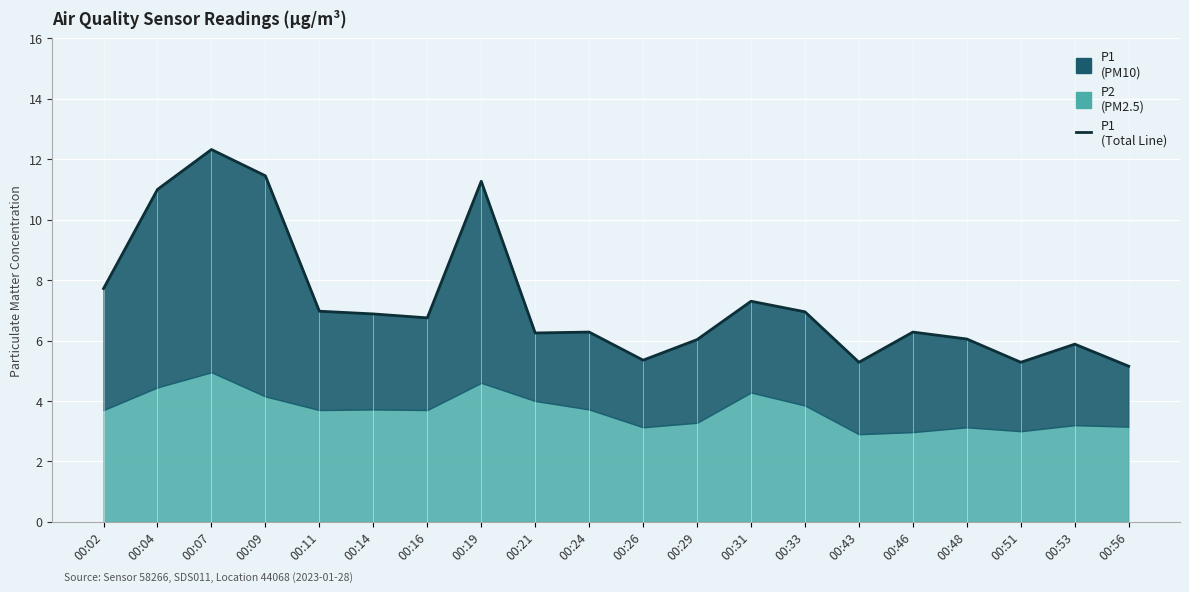

What is the value of the 20th point from the left?

5.2